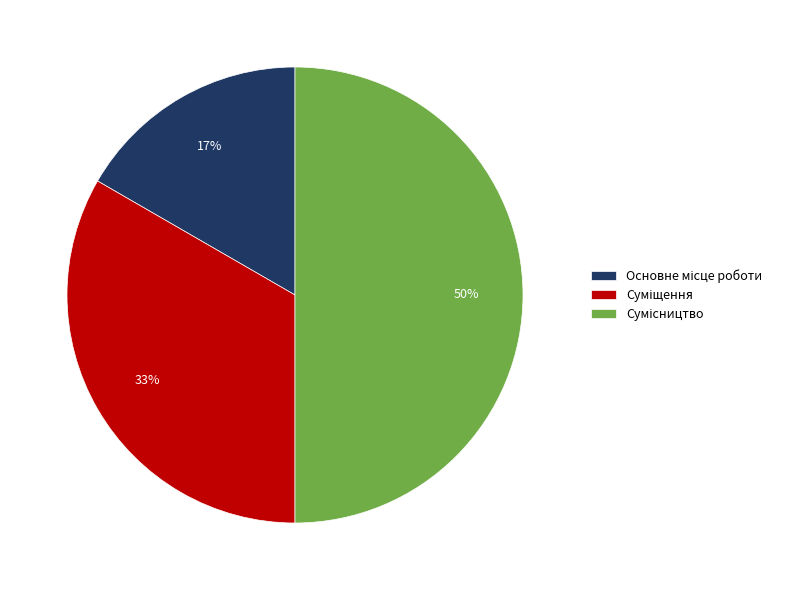

To the nearest percent, what is the average slice percentage?

33%